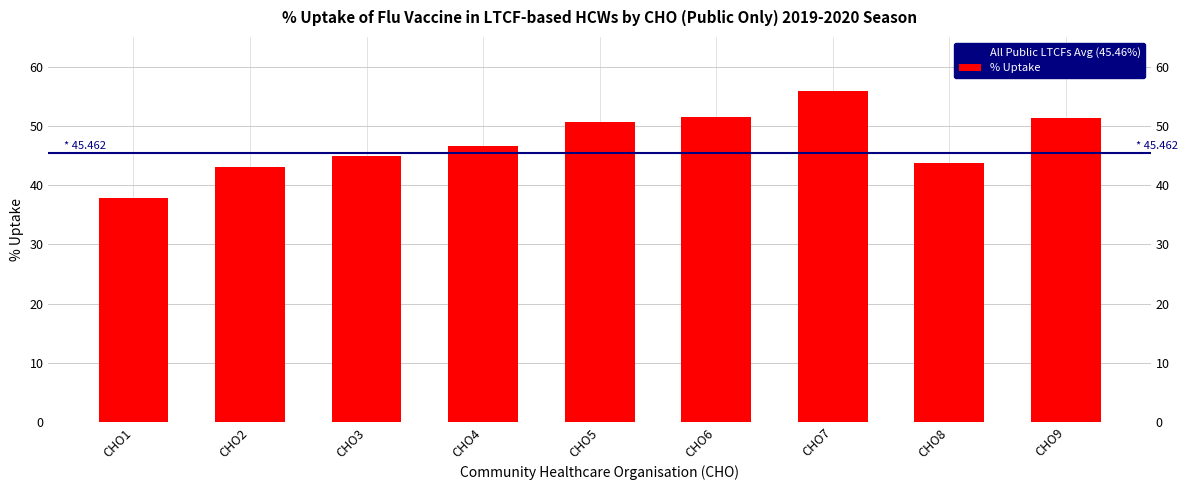

Reading left to right, extract all data points from this chart.

CHO1=37.9	CHO2=43.0	CHO3=44.8	CHO4=46.6	CHO5=50.7	CHO6=51.4	CHO7=55.9	CHO8=43.6	CHO9=51.4